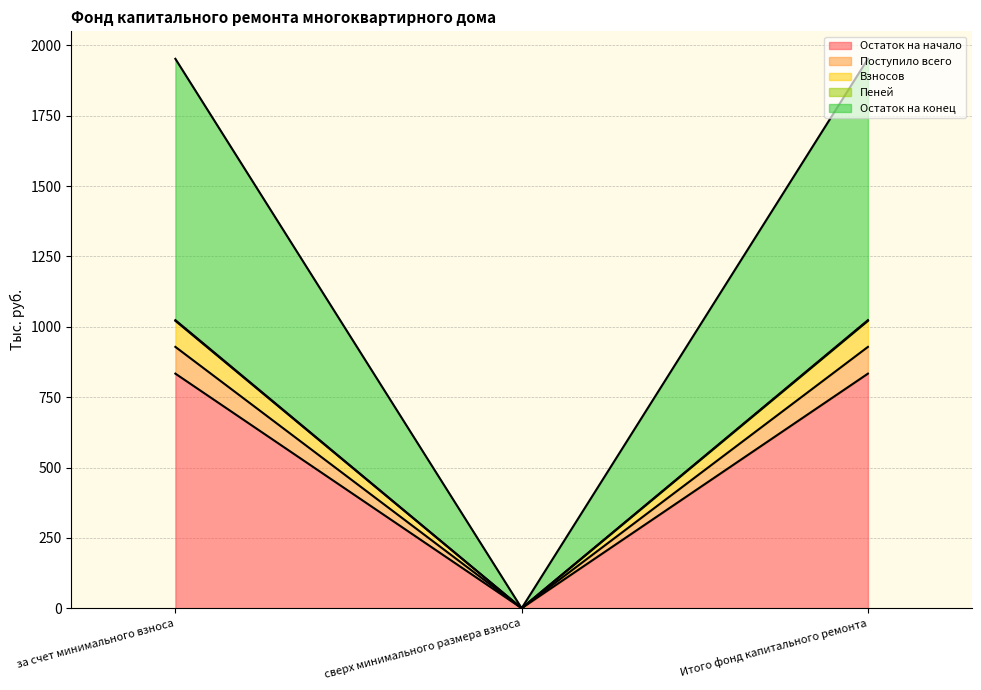

What is the highest value of the Остаток на начало series?

833.7